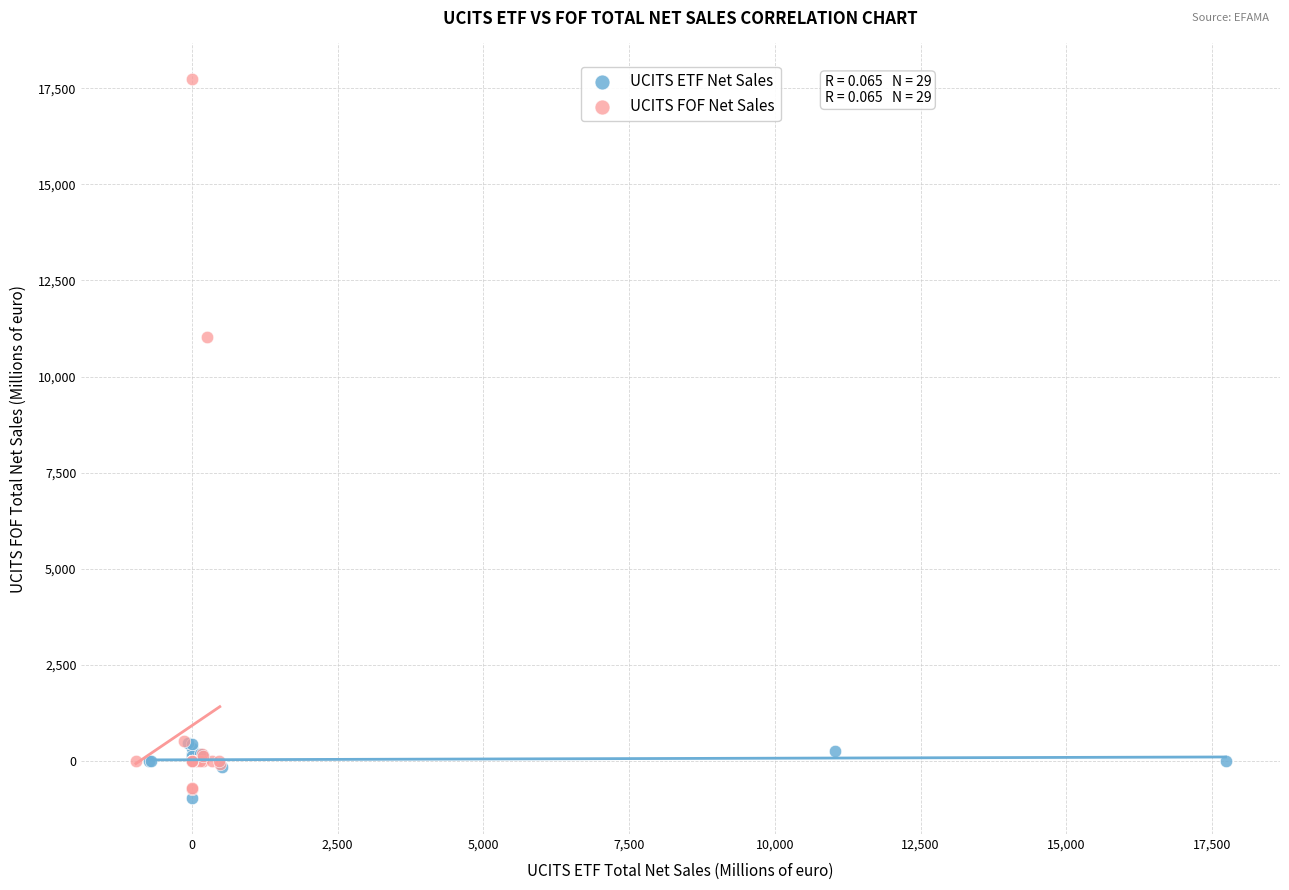

What are all the series names shown in the legend?

UCITS ETF Net Sales, UCITS FOF Net Sales